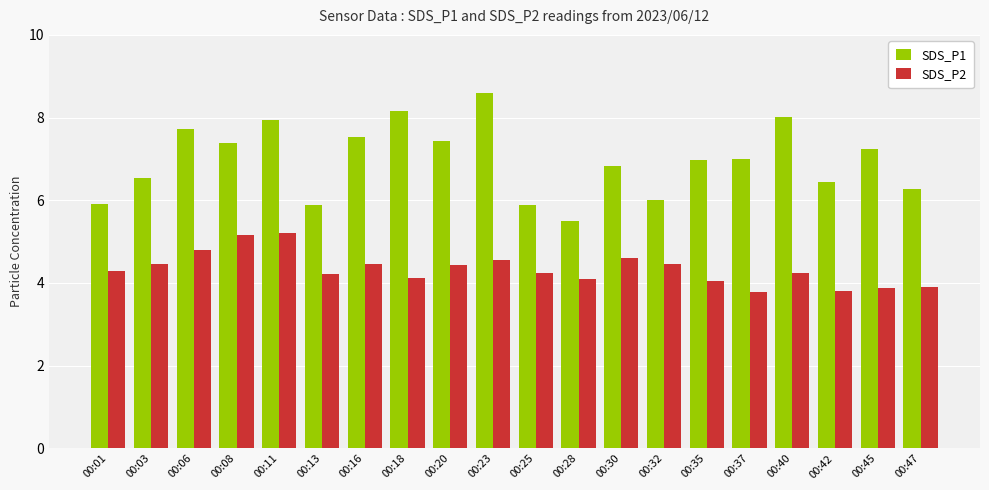

The value of SDS_P1 at 00:40 is 8.0. True or false?

True